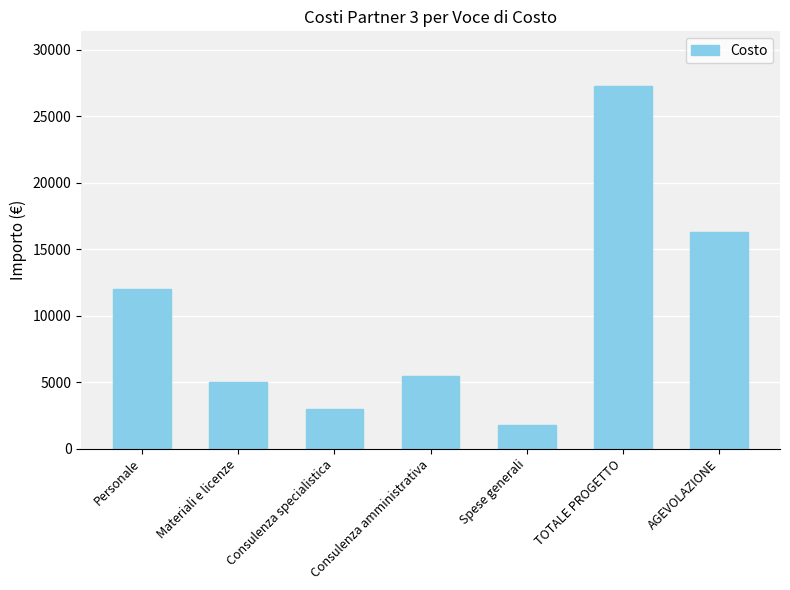

True or false: the data shows 1800 at Spese generali.

True